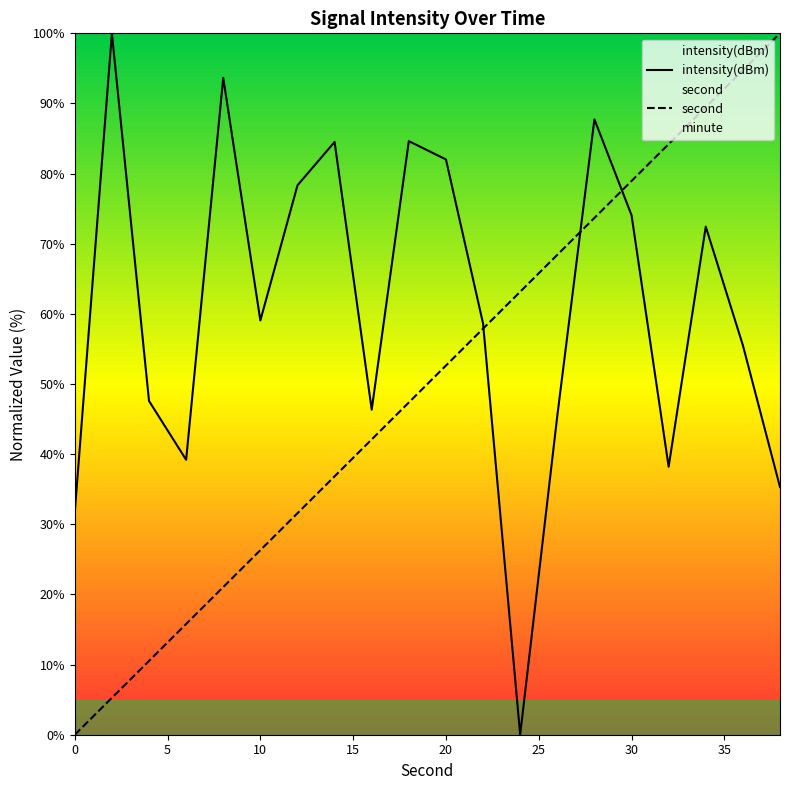

What is the greatest value displayed?

100.0